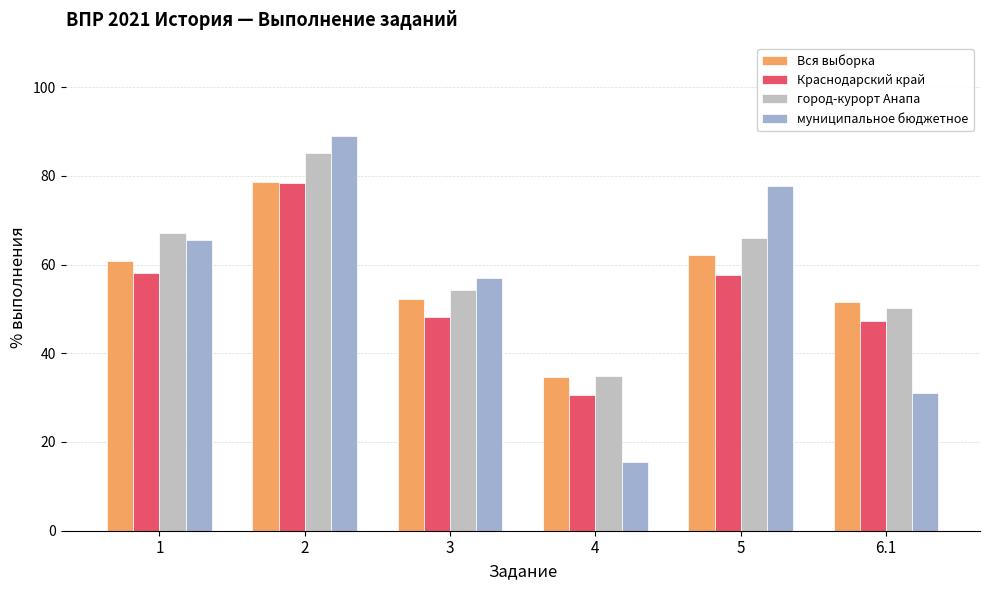

What is the average value of the город-курорт Анапа series?

59.6